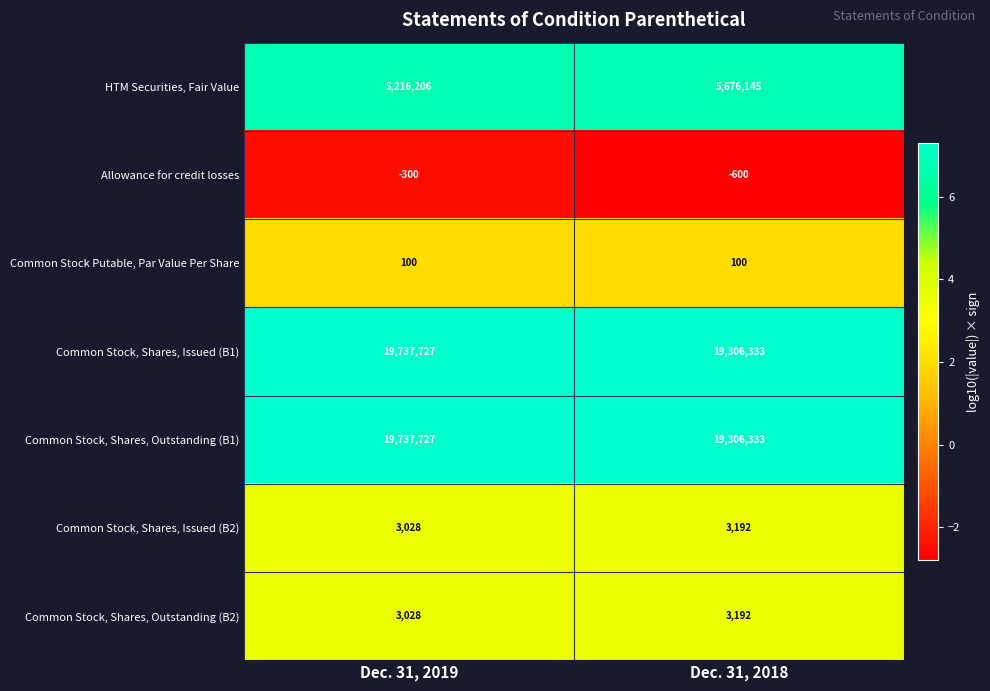

At how many categories does at least one series exceed 4?

2